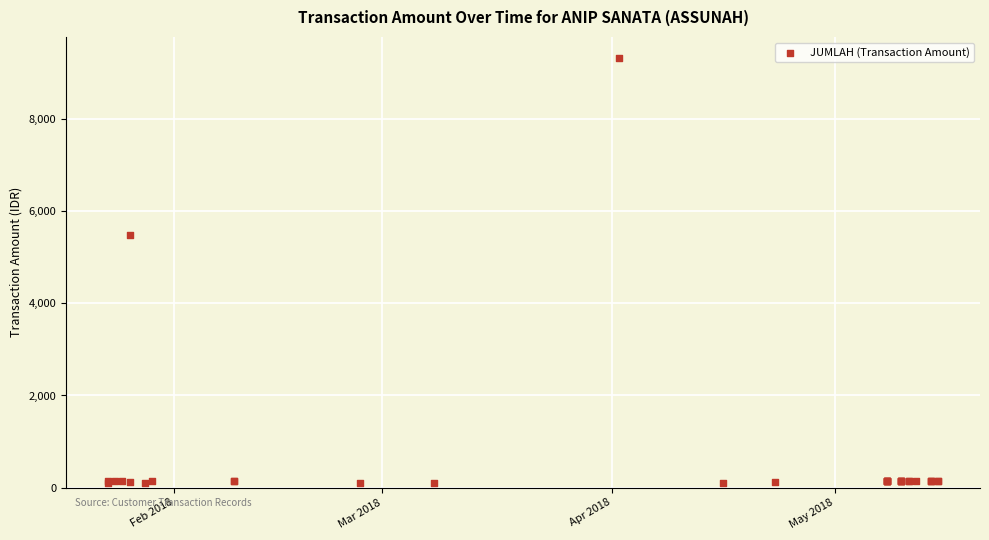

What Y value in the scatter plot is closest to 4710?

5495.0